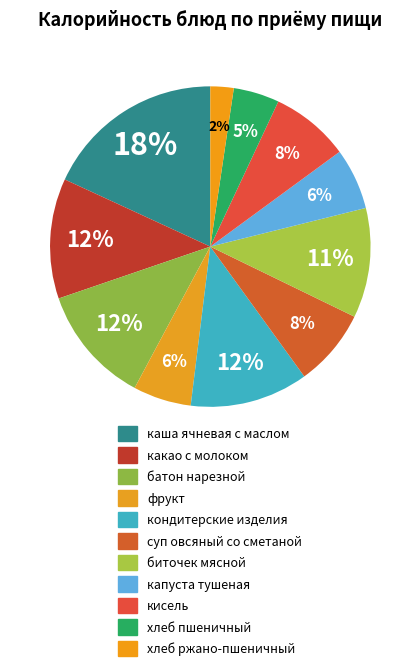

Combined, what portion of the pie is хлеб пшеничный and кондитерские изделия?

16.6%